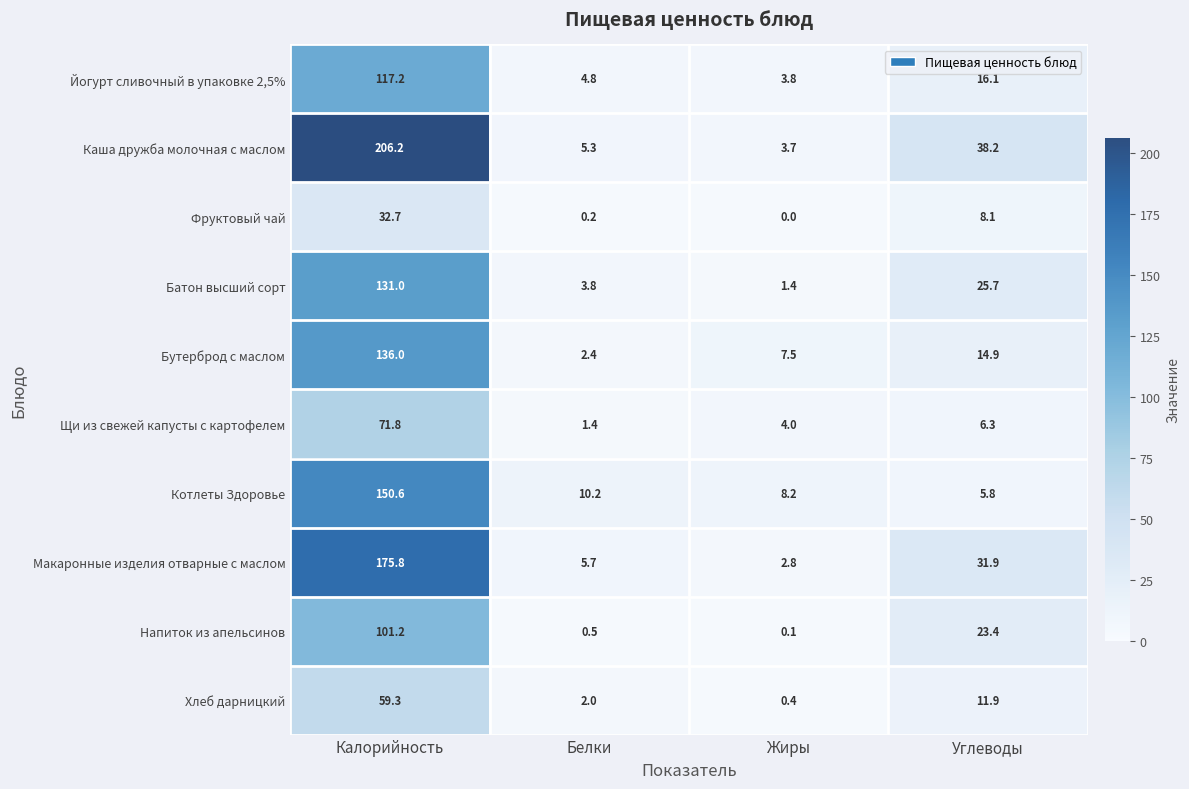

List the labels in order of Макаронные изделия отварные с маслом value, largest first.

Калорийность, Углеводы, Белки, Жиры